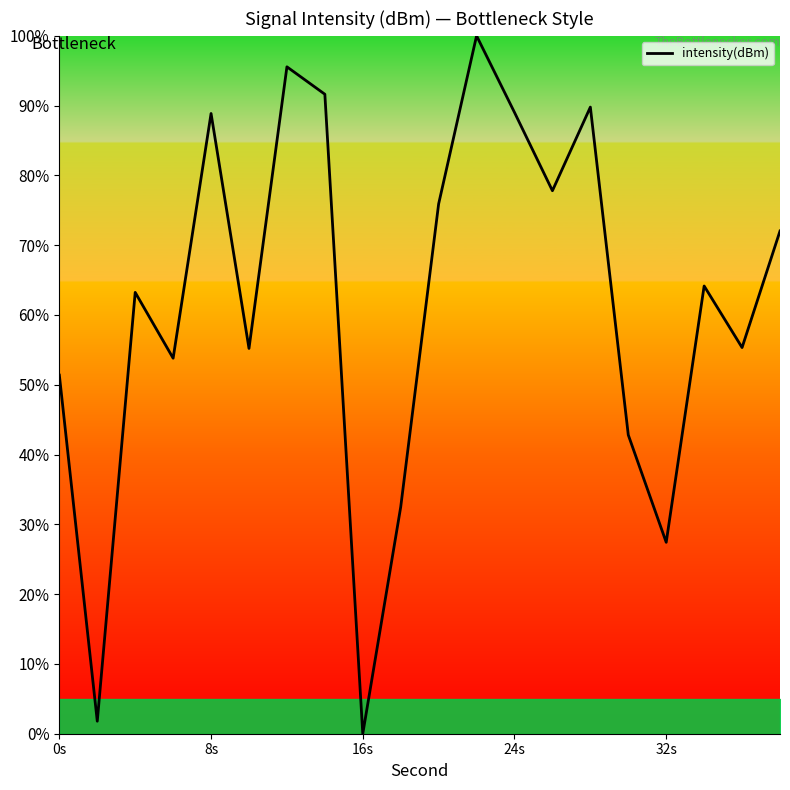

What is the difference between the maximum and minimum values?

100.0